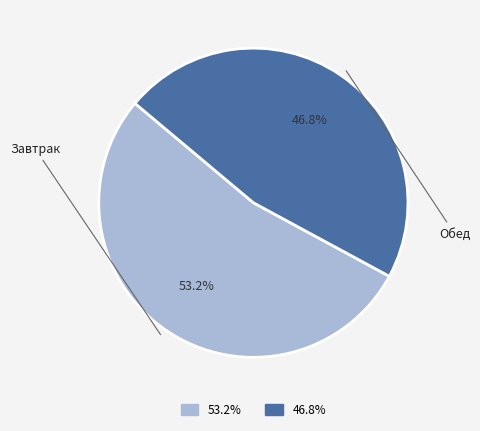

Does any single category account for the majority?

Yes